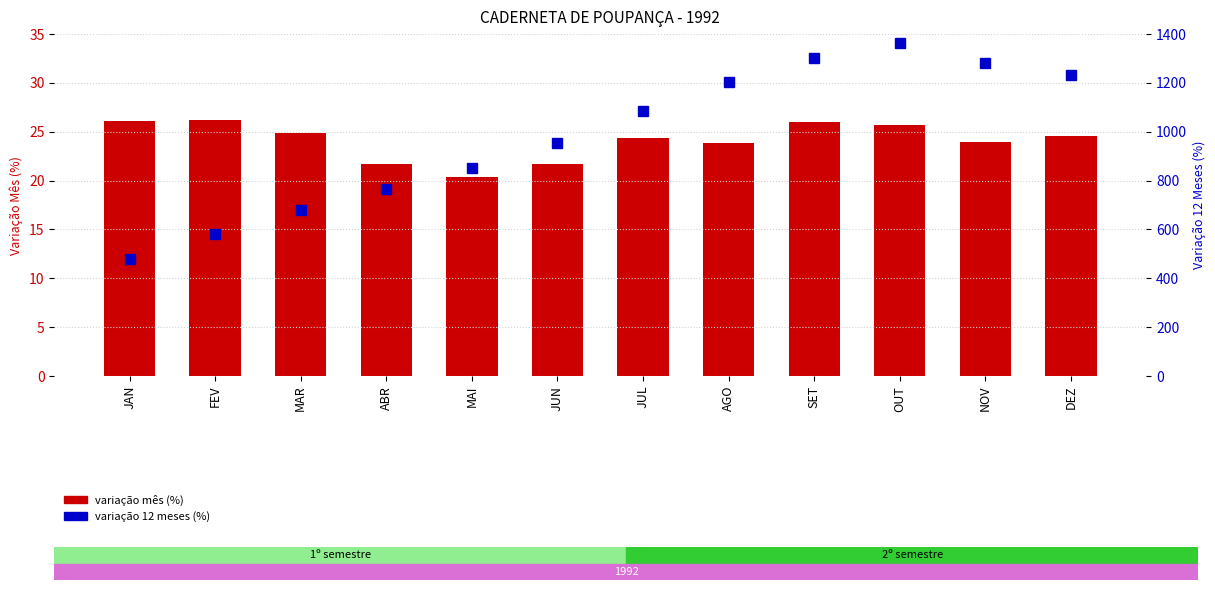

Which series changed the most between JAN and JUN?

variação 12 meses (%)